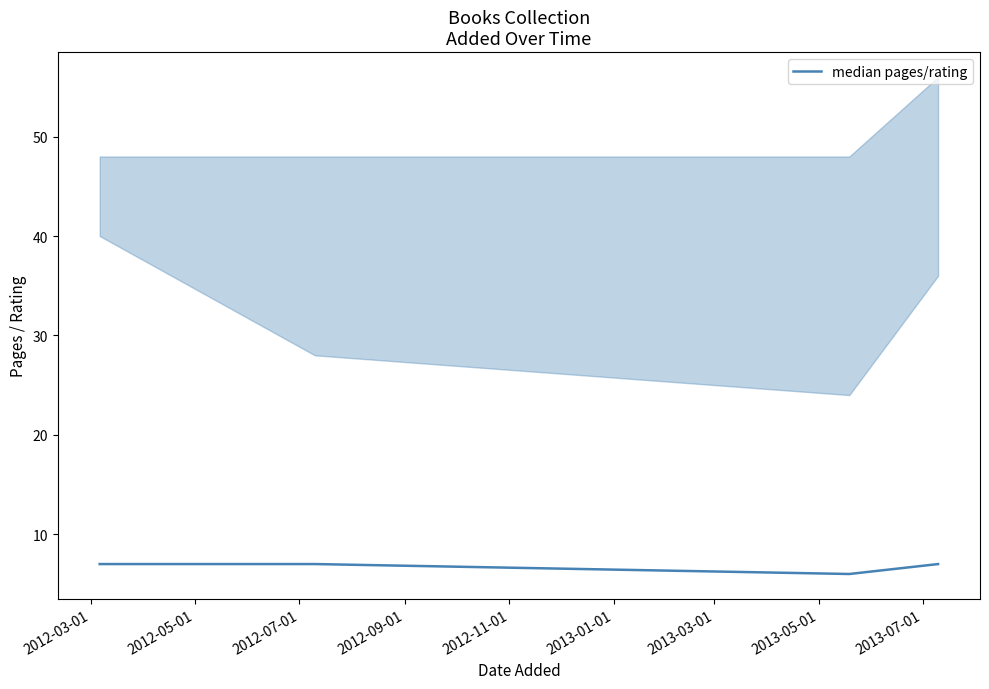

The value at 2012-05-01 is 7. True or false?

True